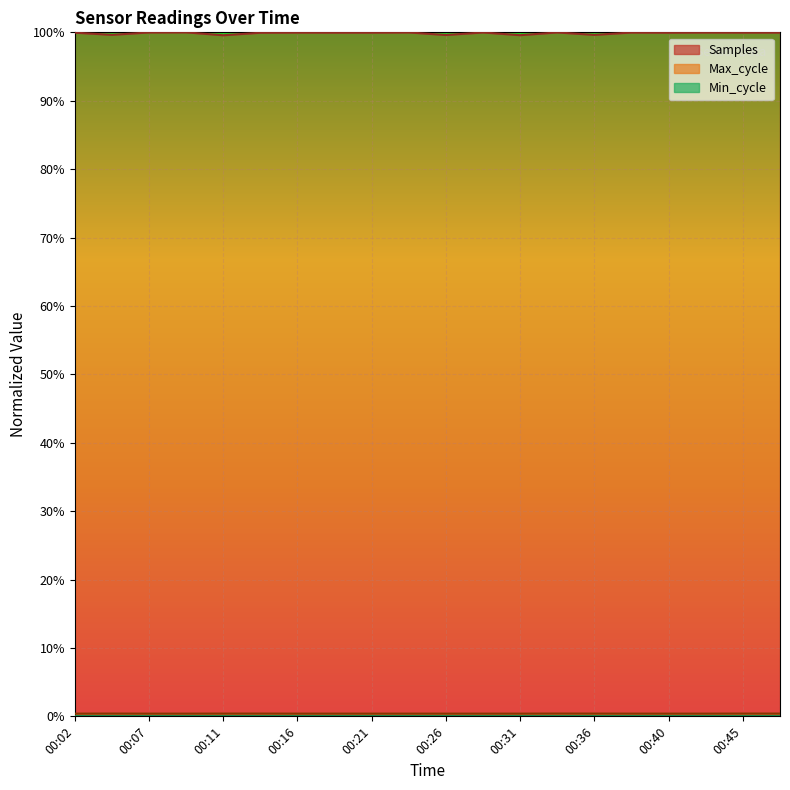

Reading left to right, list all the values displayed in this chart.

Samples: 1.0	1.0	1.0	1.0	1.0	1.0	1.0	1.0	1.0	1.0	1.0	1.0	1.0	1.0	1.0	1.0	1.0	1.0	1.0	1.0
Max_cycle: 0.0	0.0	0.0	0.0	0.0	0.0	0.0	0.0	0.0	0.0	0.0	0.0	0.0	0.0	0.0	0.0	0.0	0.0	0.0	0.0